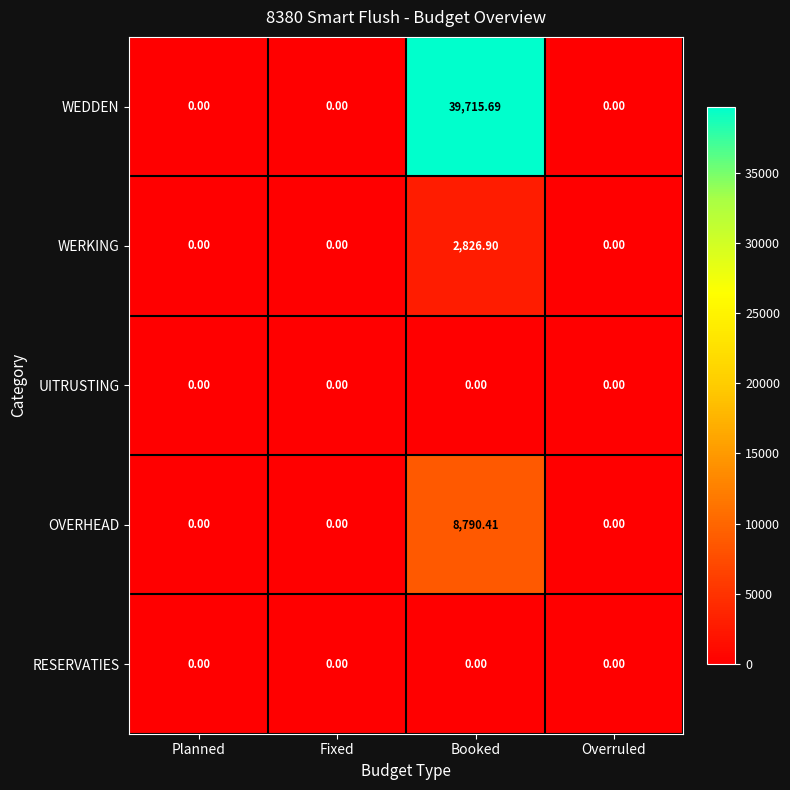

Which series has the widest spread of values?

WEDDEN